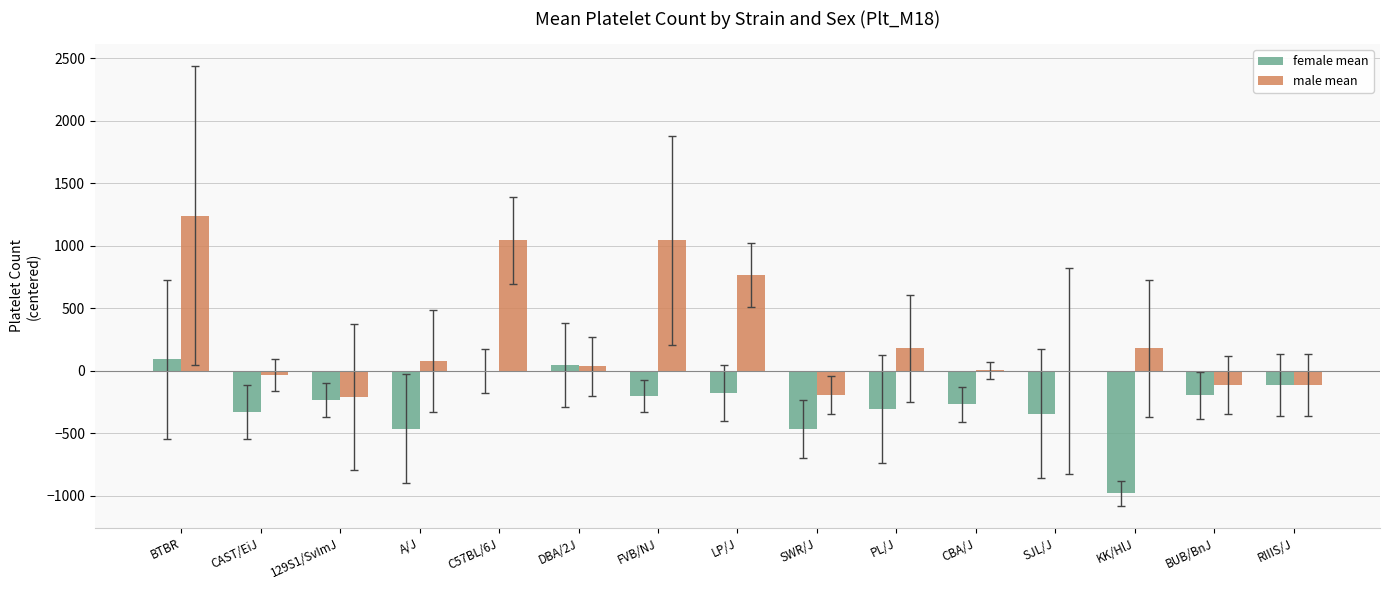

What is the total value across all series at RIIIS/J?

-228